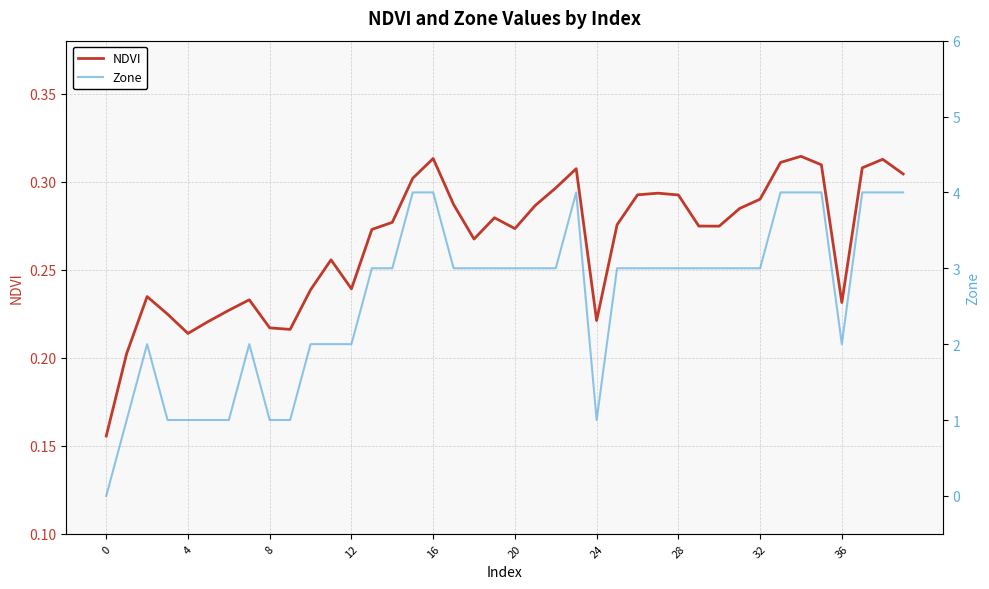

What is the label of the 14th point from the right?

26